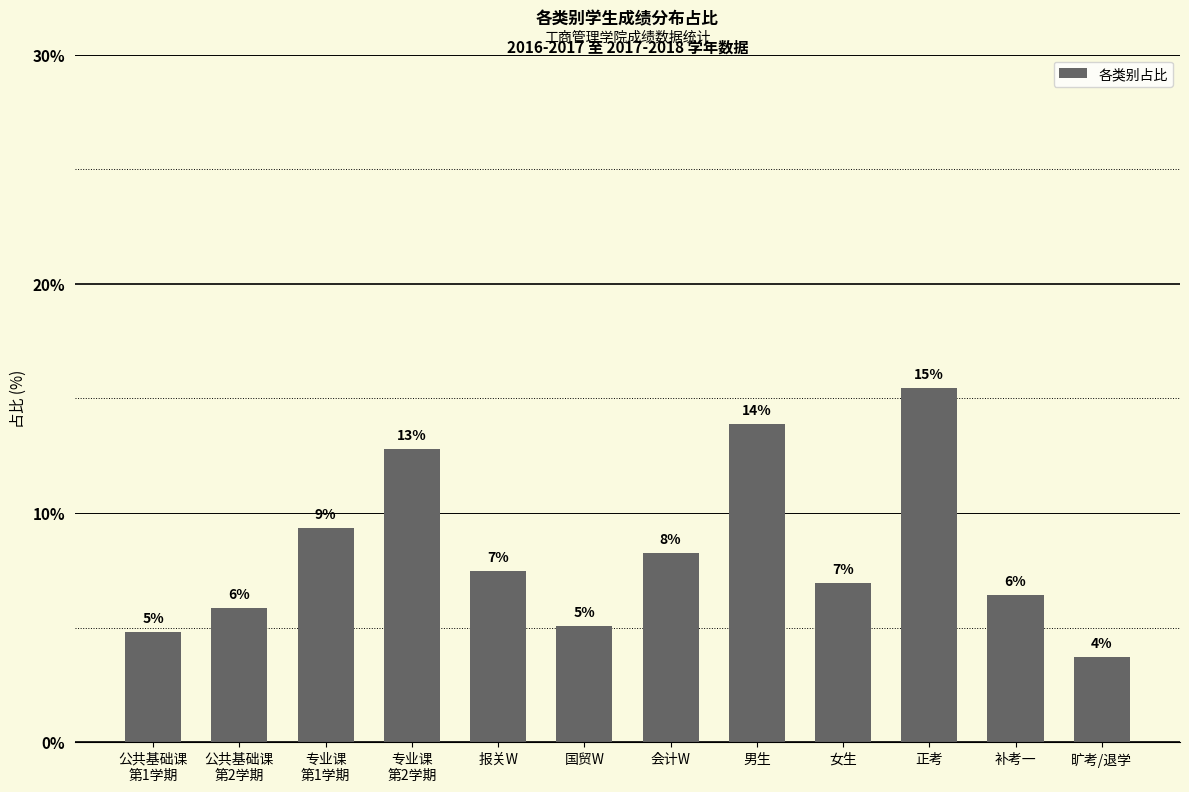

What is the sum of the values at 正考 and 公共基础课
第1学期?

20.3